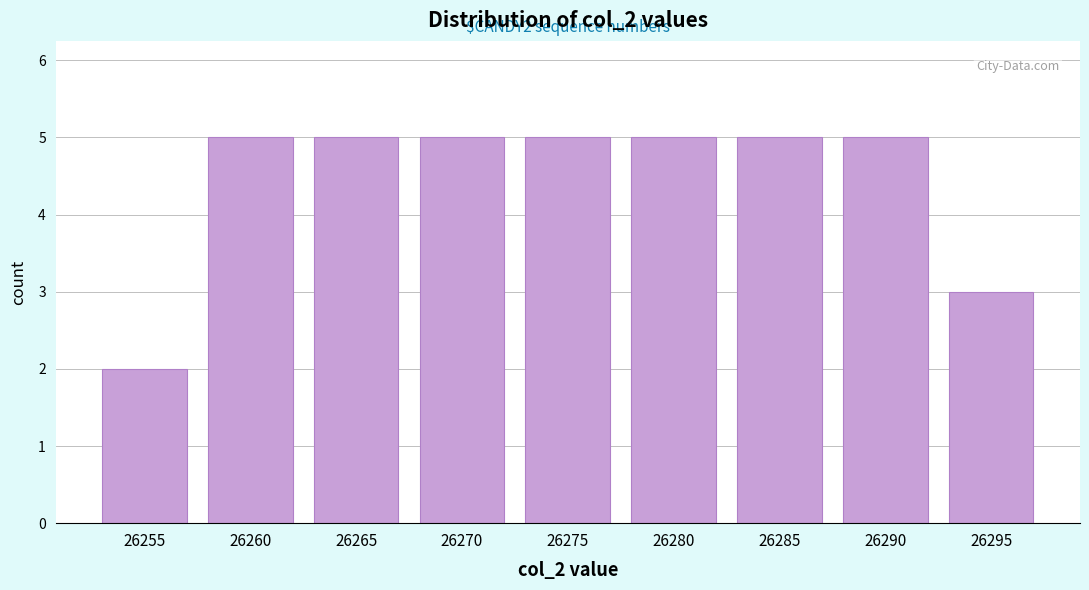

Reading left to right, transcribe all the data shown in this chart.

26255=2	26260=5	26265=5	26270=5	26275=5	26280=5	26285=5	26290=5	26295=3